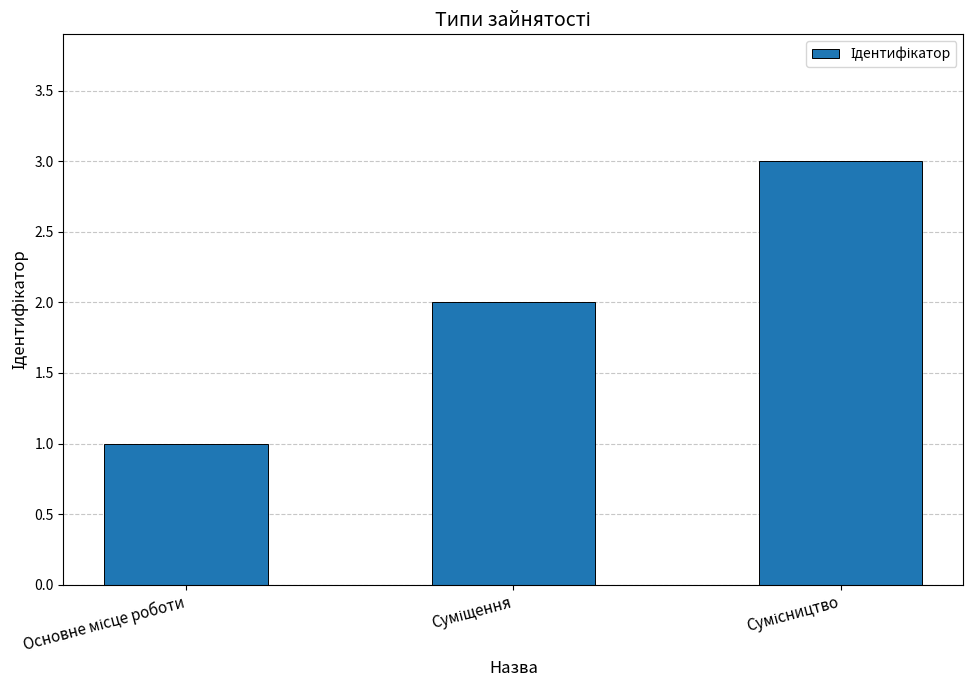

What is the average value?

2